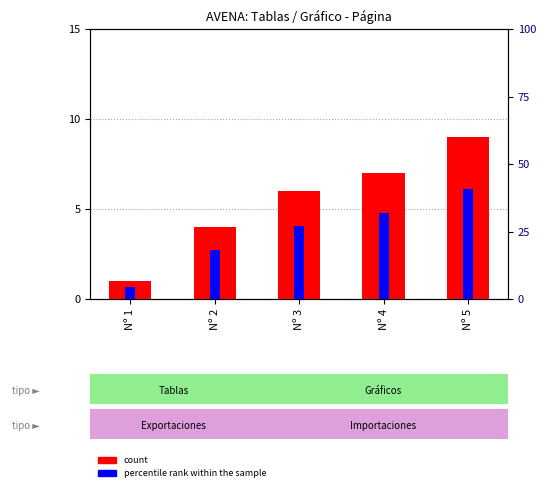

What are all the series names shown in the legend?

count, percentile rank within the sample